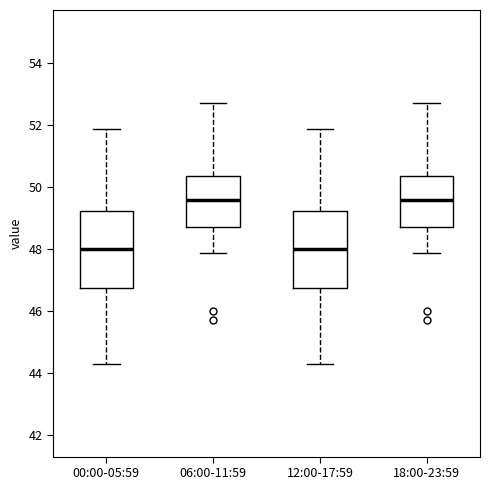

Reading left to right, transcribe this box plot: for each box, give where its median line is, the range the box spans, and where its two whiskers end, as read against the y-axis. The values are not printed on the chart, so give them approximately, as read against the axis.

00:00-05:59: median 48.0, box 46.8 to 49.2, whiskers 44.4 to 51.8
06:00-11:59: median 49.6, box 48.8 to 50.4, whiskers 47.8 to 52.8
12:00-17:59: median 48.0, box 46.8 to 49.2, whiskers 44.4 to 51.8
18:00-23:59: median 49.6, box 48.8 to 50.4, whiskers 47.8 to 52.8